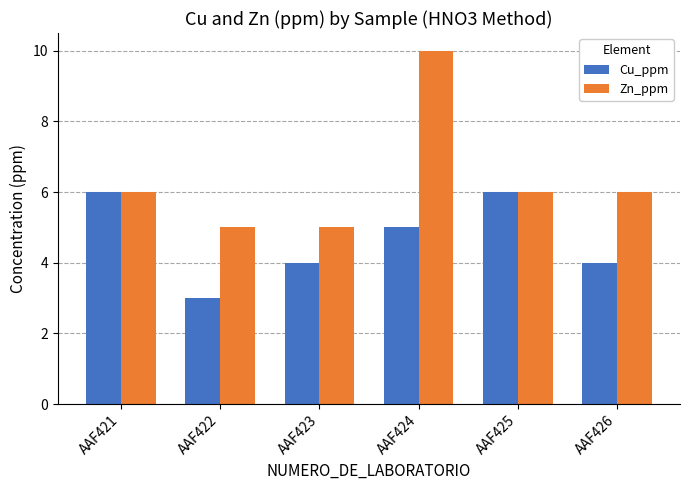

What is the difference between the maximum and second lowest values in the Zn_ppm series?

5